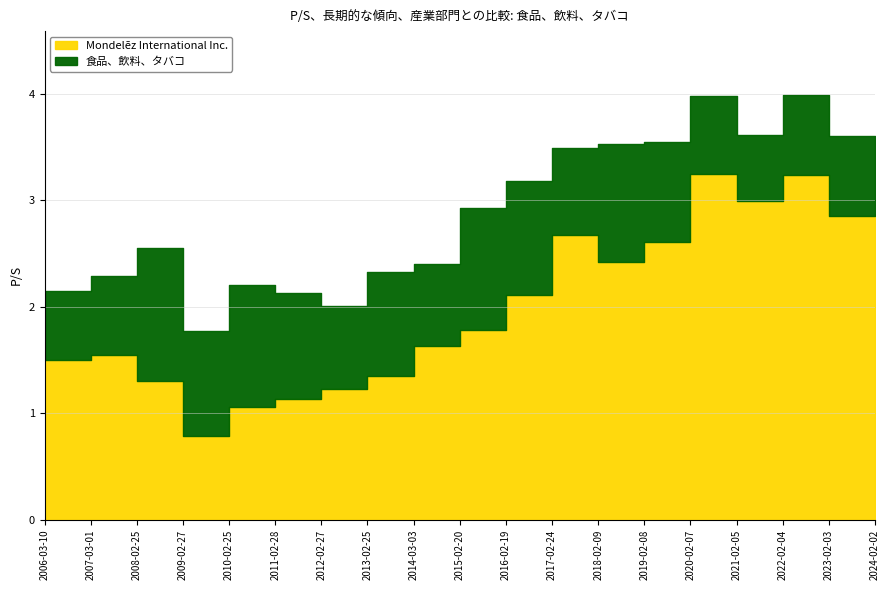

What is the smallest value displayed?

0.8